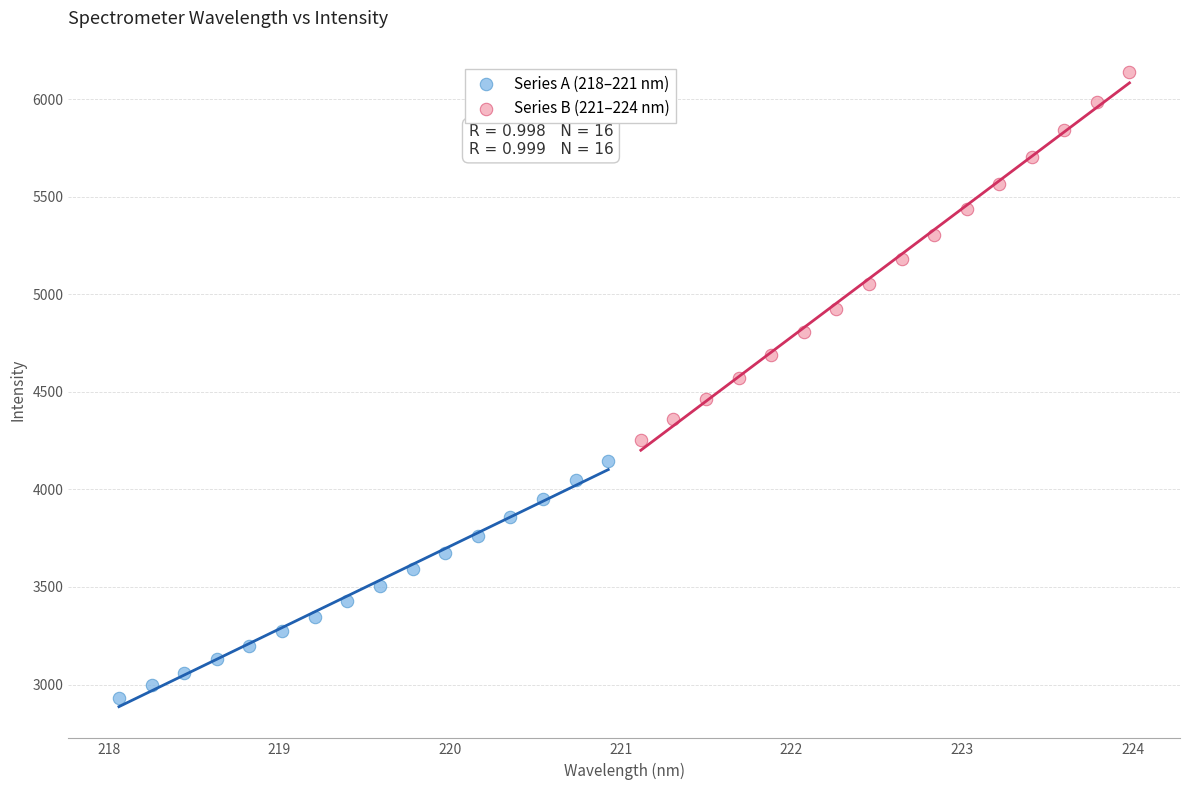

Which series reaches the maximum Y coordinate?

Series B (221–224 nm)